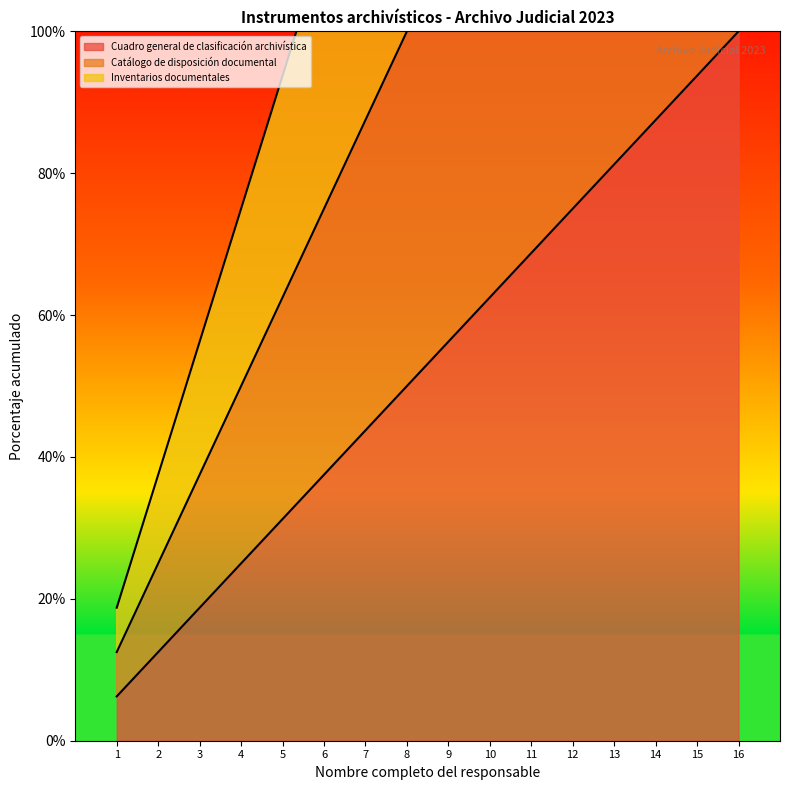

Reading left to right, what are all the values shown in this chart?

Cuadro general de clasificación archivística: 6.2	12.5	18.8	25.0	31.2	37.5	43.8	50.0	56.2	62.5	68.8	75.0	81.2	87.5	93.8	100.0
Catálogo de disposición documental: 12.5	25.0	37.5	50.0	62.5	75.0	87.5	100.0	112.5	125.0	137.5	150.0	162.5	175.0	187.5	200.0
Inventarios documentales: 18.8	37.5	56.2	75.0	93.8	112.5	131.2	150.0	168.8	187.5	206.2	225.0	243.8	262.5	281.2	300.0